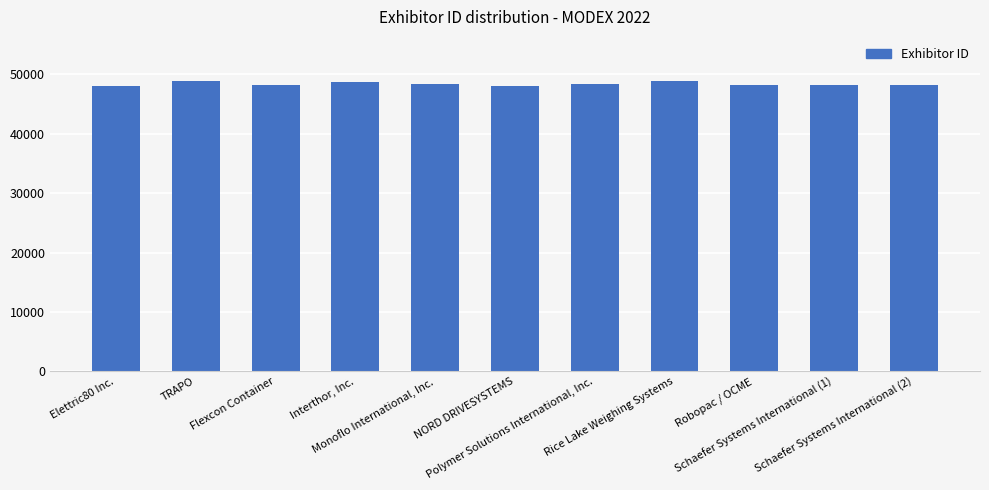

What is the sum of all values?

532397